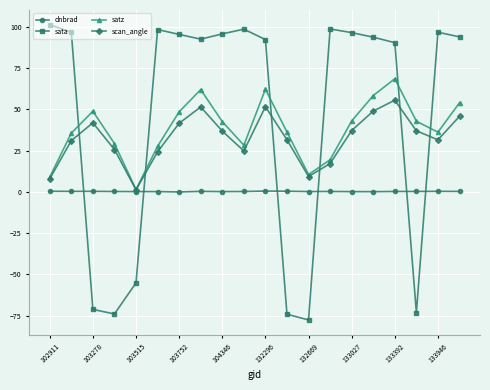

After their last crossing, which series has the higher values: sata or scan_angle?

sata